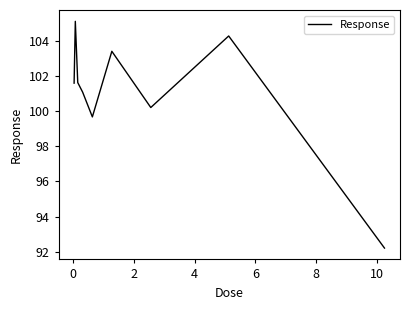

What is the smallest value displayed?

92.2